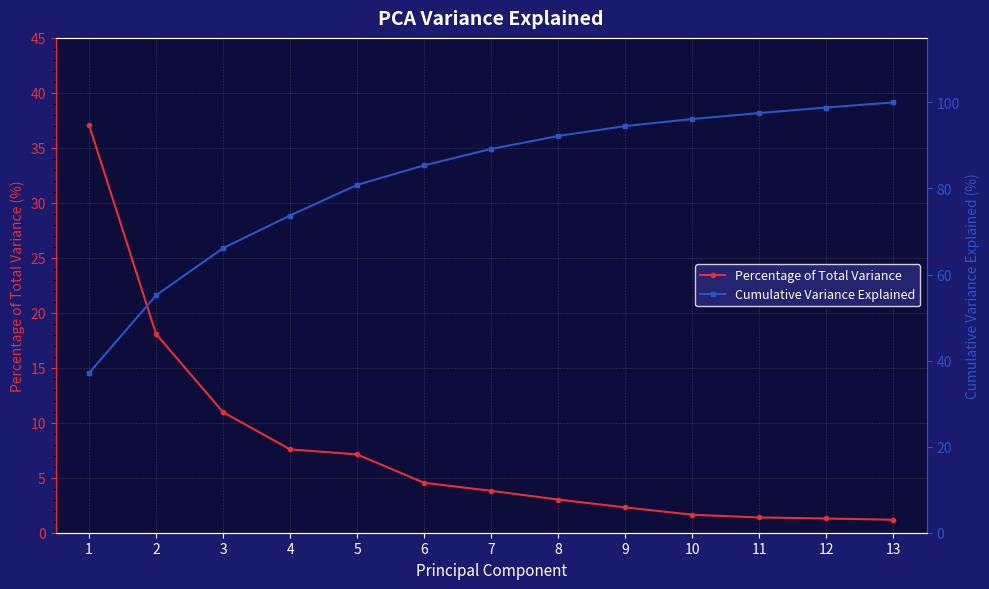

Between 9 and 11, which is larger?

9